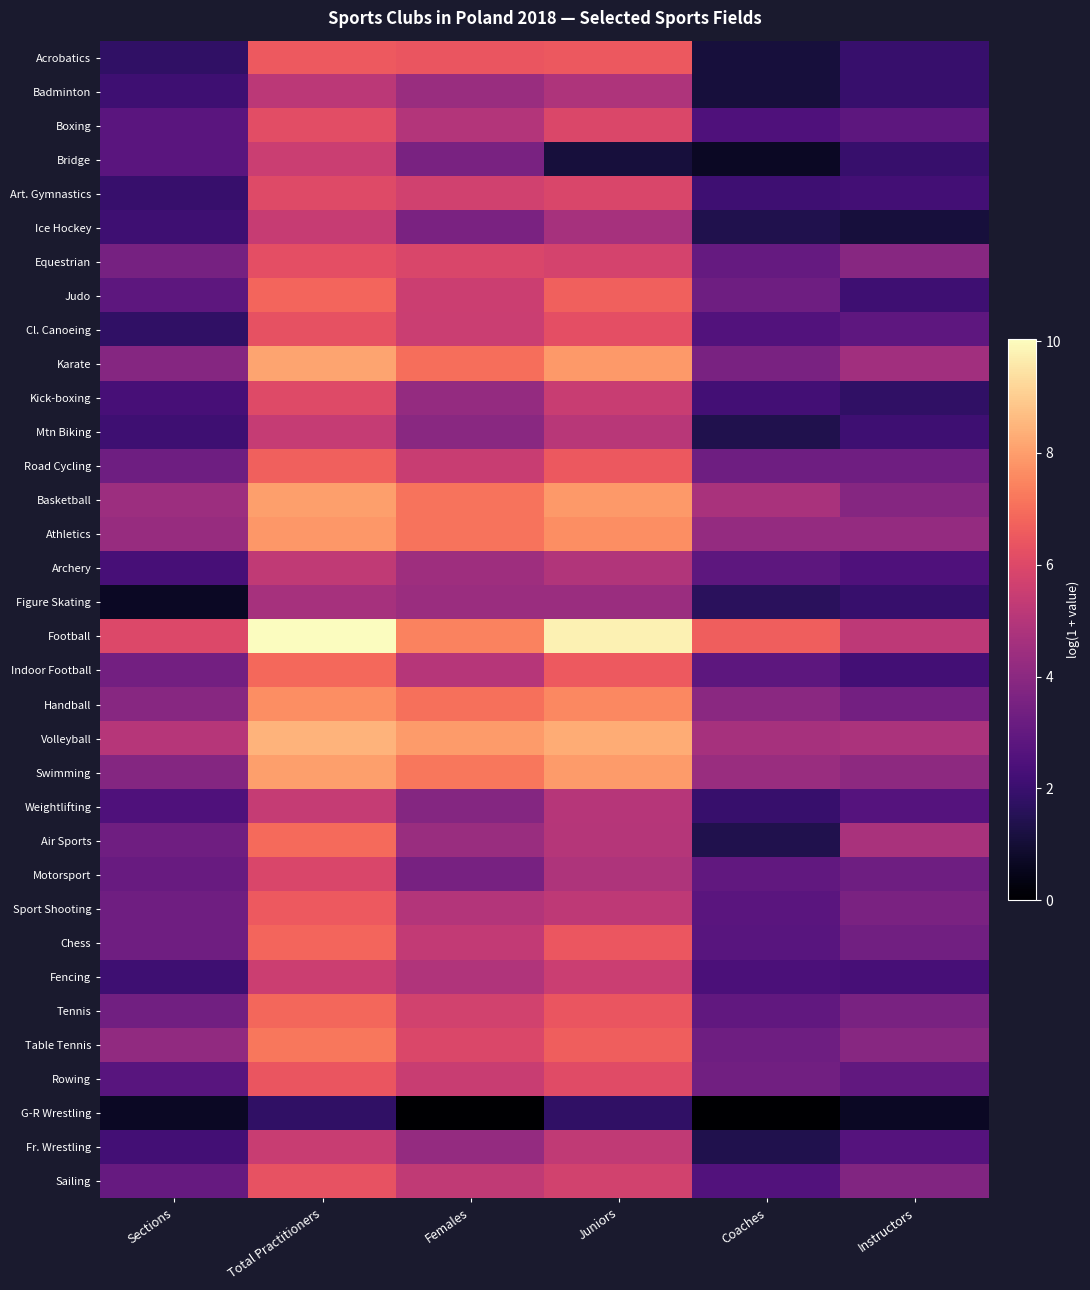

At how many categories does at least one series exceed 3?

6